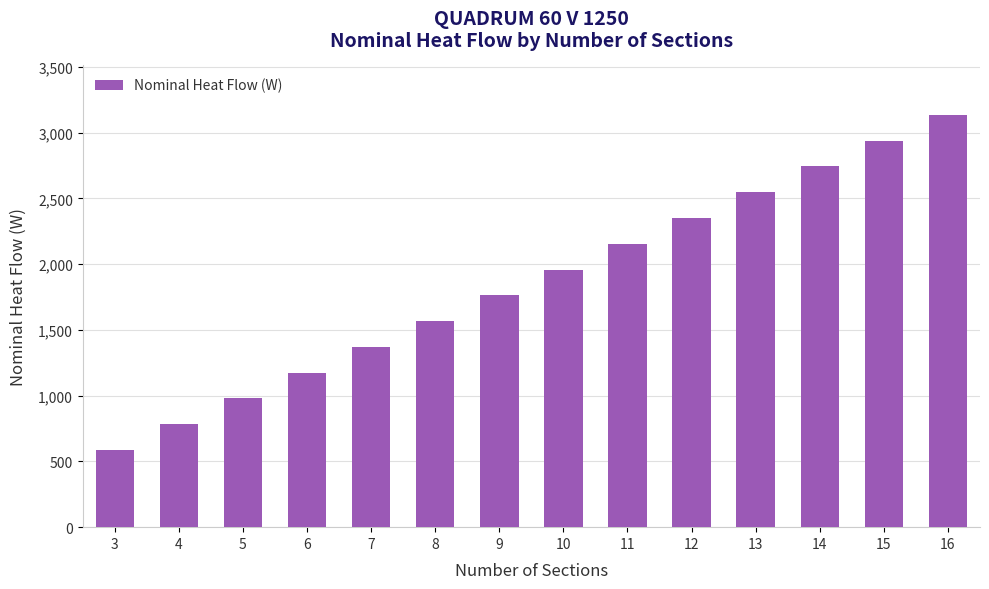

Count the number of categories in the chart.

14